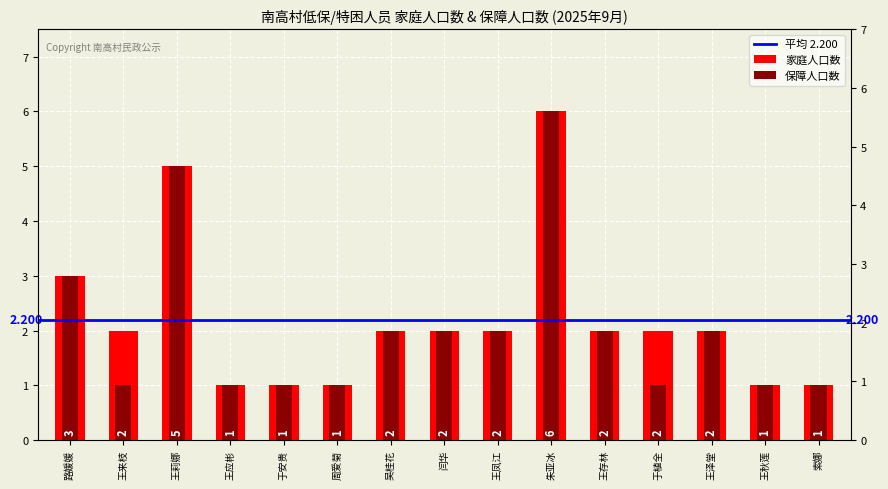

Reading left to right, extract all data points from this chart.

家庭人口数: 3	2	5	1	1	1	2	2	2	6	2	2	2	1	1
保障人口数: 3	1	5	1	1	1	2	2	2	6	2	1	2	1	1